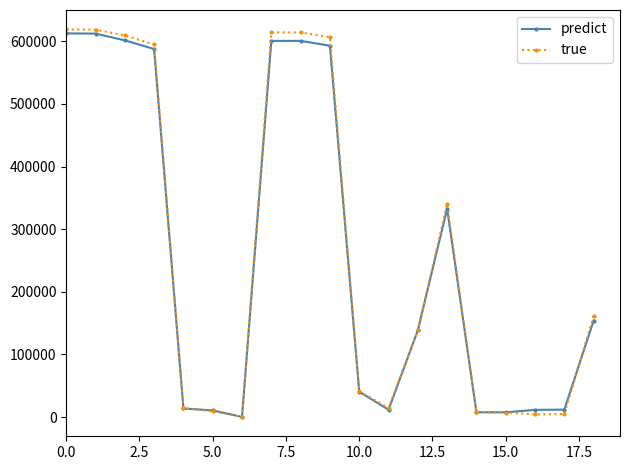

What is the maximum value shown in the chart?

619160